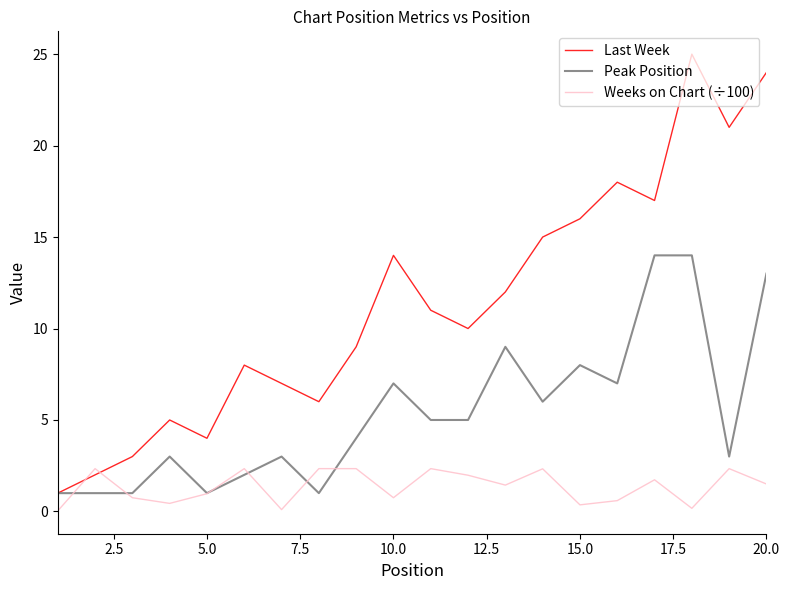

Which series has the largest total across all categories?

Last Week